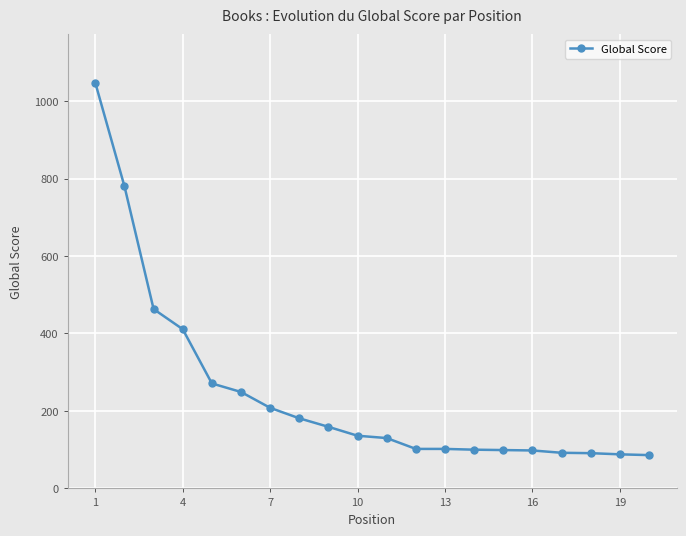

How many values are below 136?

10